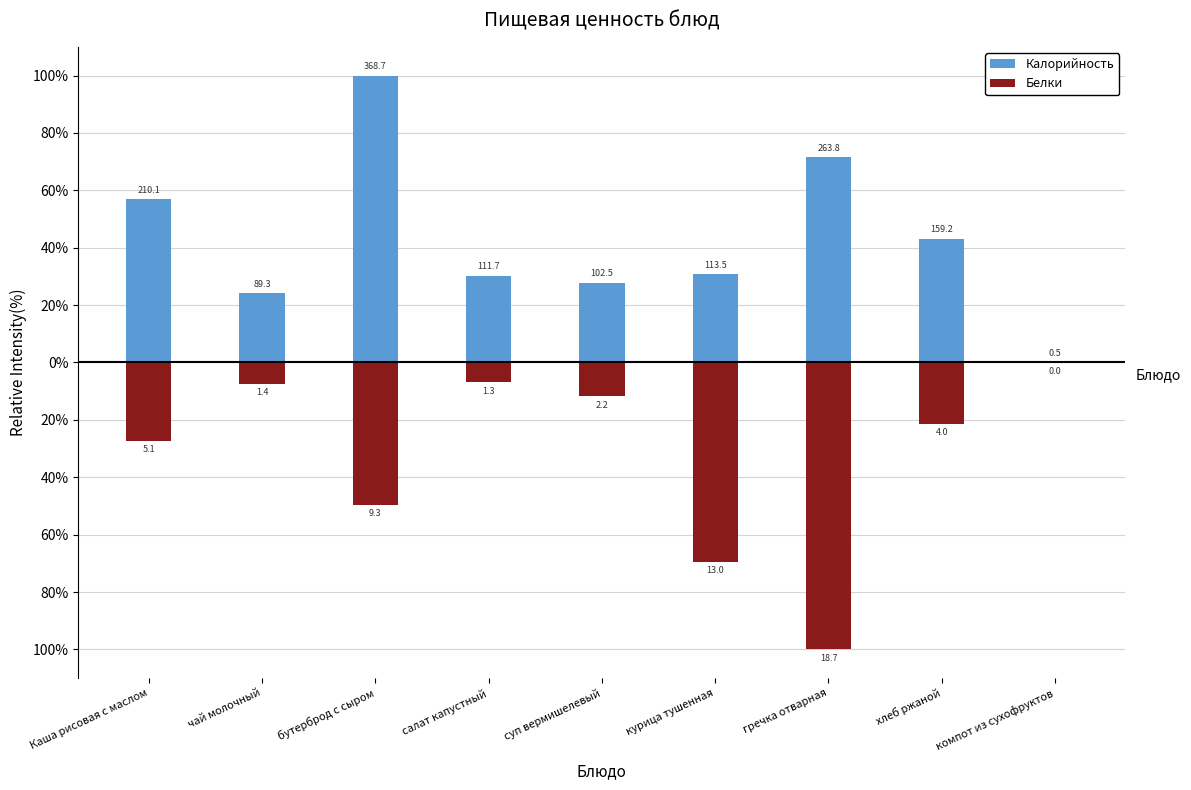

Which category has the lowest value in the Калорийность series?

компот из сухофруктов